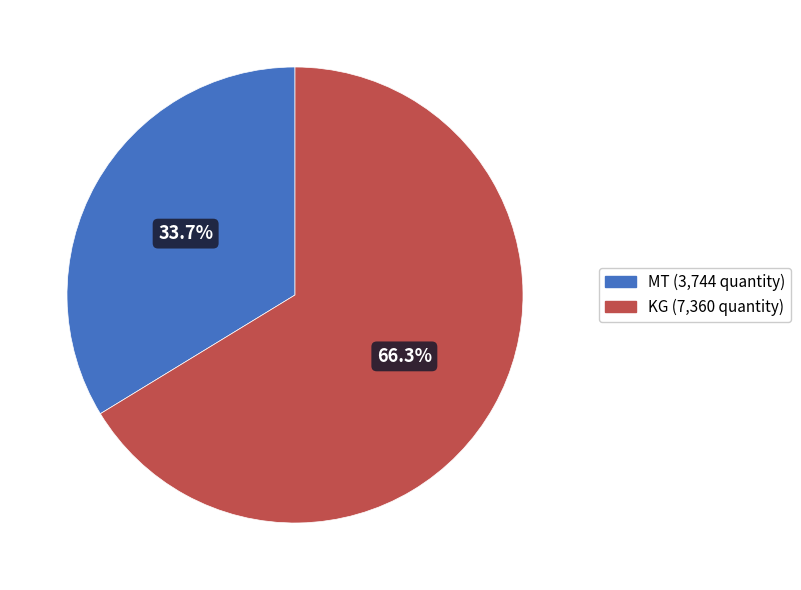

Is there any slice that represents more than half of the pie?

Yes